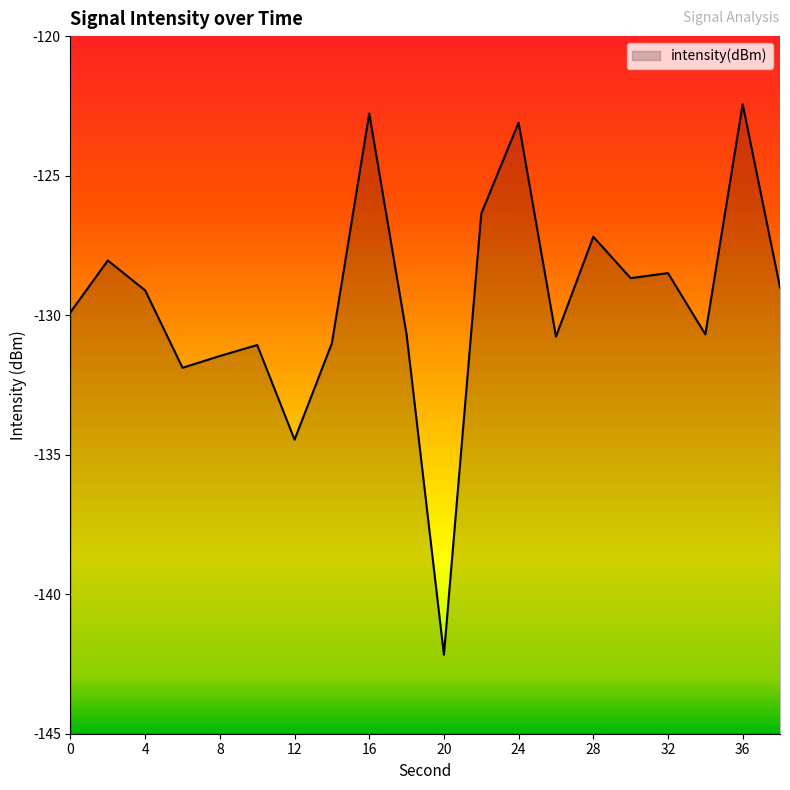

Which label corresponds to the largest value in the chart?

36